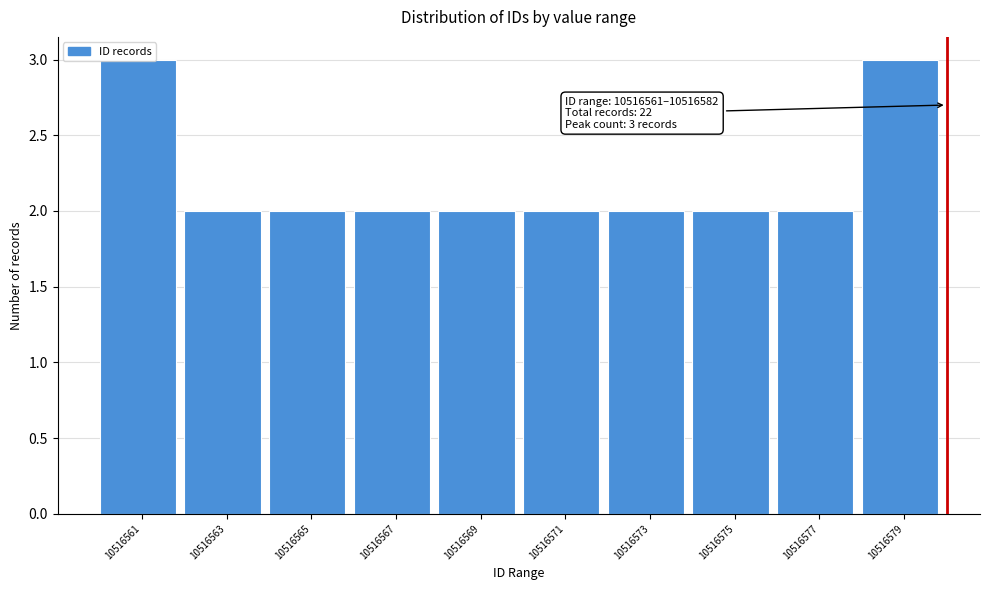

What is the maximum value shown in the chart?

3